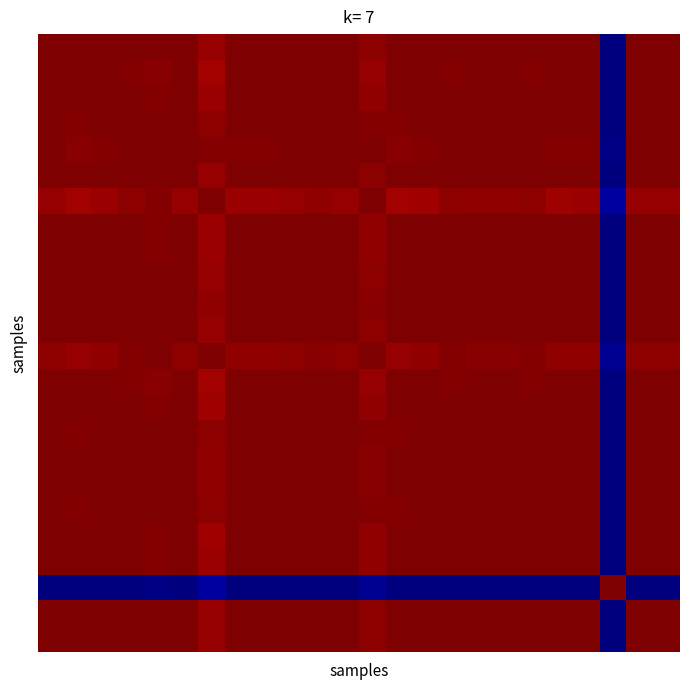

At which category is the sum across all series the highest?

16